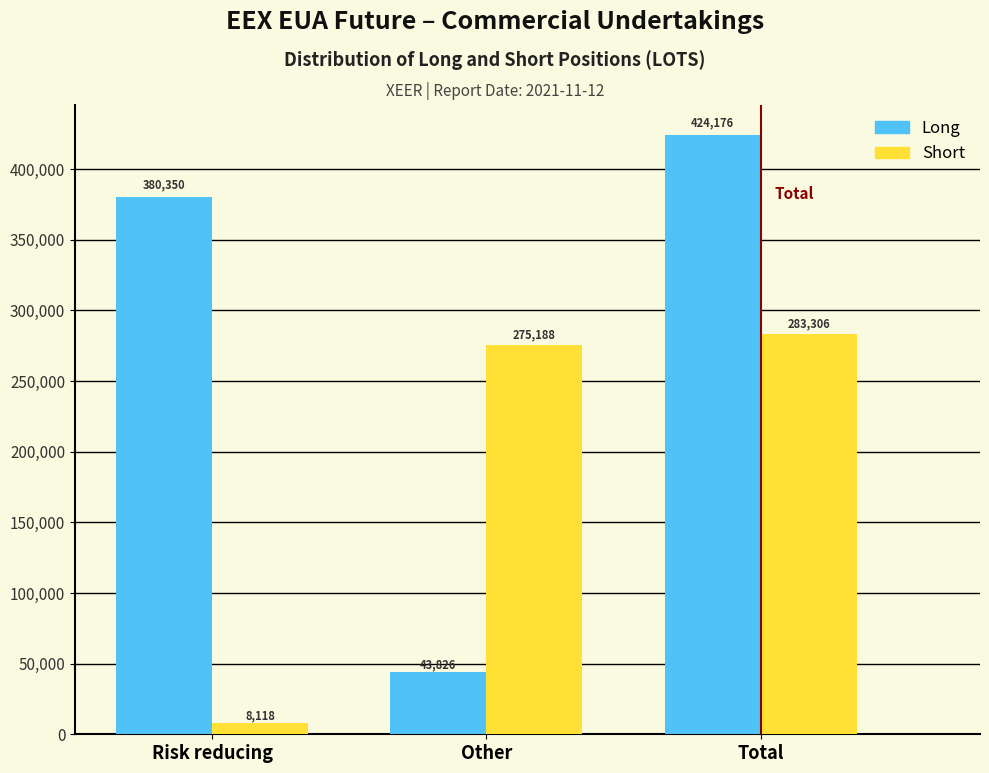

The Short series shows 8118.3 at Risk reducing. True or false?

True